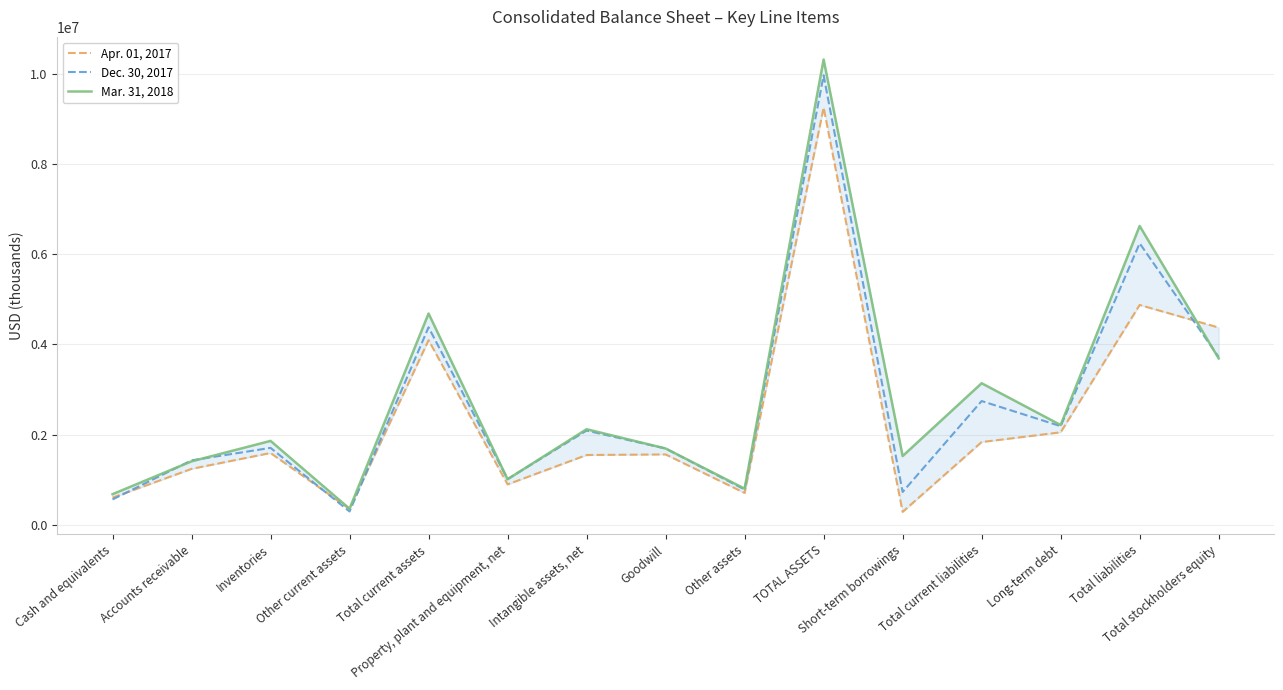

Rank the series at Total stockholders equity from highest to lowest value.

Apr. 01, 2017, Dec. 30, 2017, Mar. 31, 2018